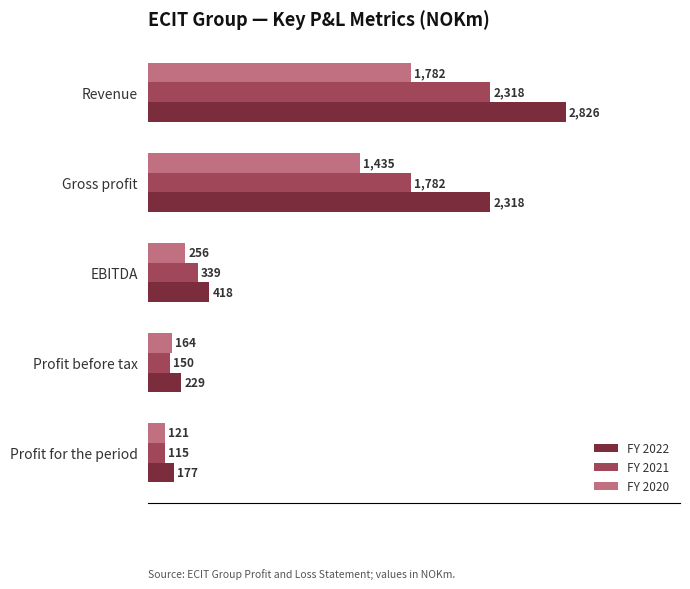

Is the value of FY 2020 at Gross profit greater than the value of FY 2021 at Profit for the period?

Yes